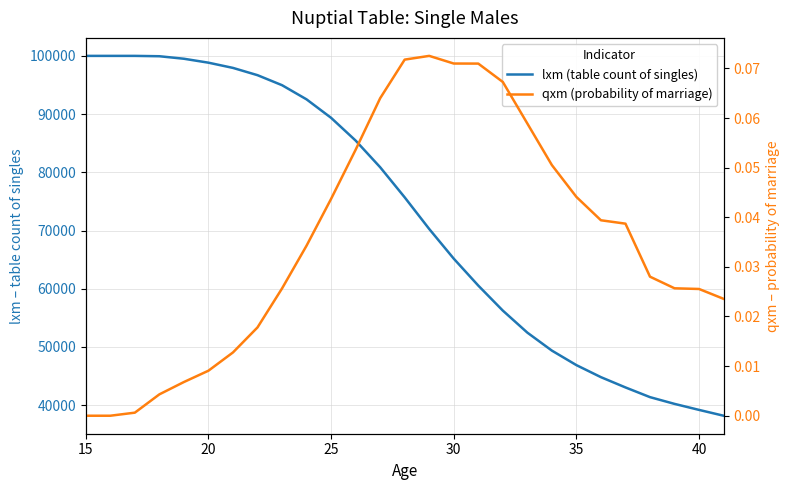

What is the difference between the maximum and minimum values in the qxm (probability of marriage) series?

0.1